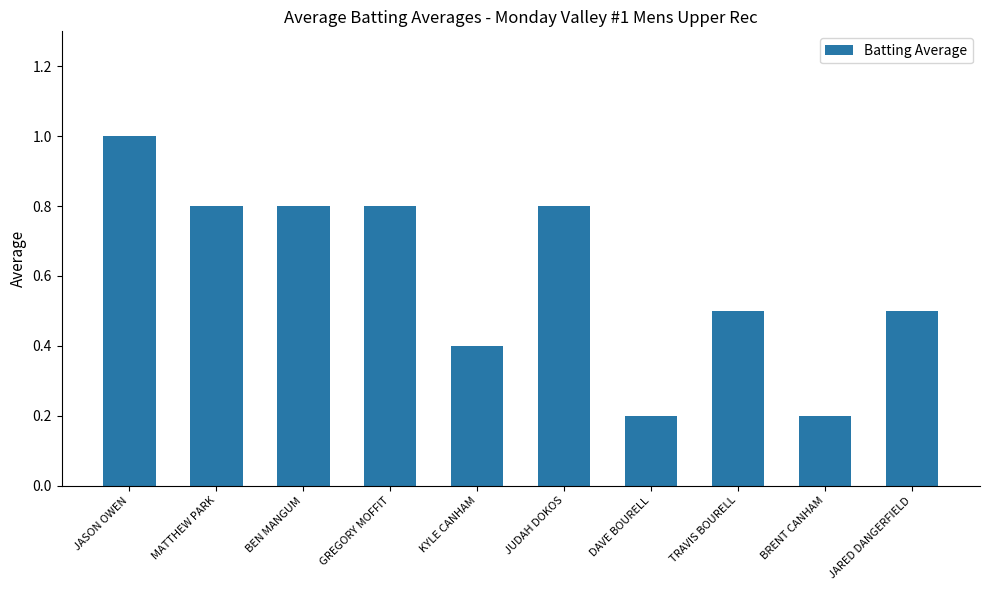

Reading right to left, what are all the values shown in this chart?

JARED DANGERFIELD=0.5	BRENT CANHAM=0.2	TRAVIS BOURELL=0.5	DAVE BOURELL=0.2	JUDAH DOKOS=0.8	KYLE CANHAM=0.4	GREGORY MOFFIT=0.8	BEN MANGUM=0.8	MATTHEW PARK=0.8	JASON OWEN=1.0